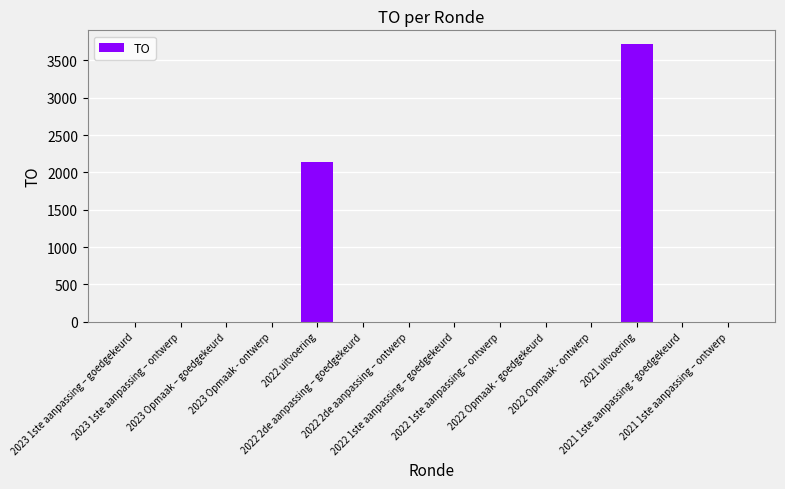

What is the maximum value shown in the chart?

3718